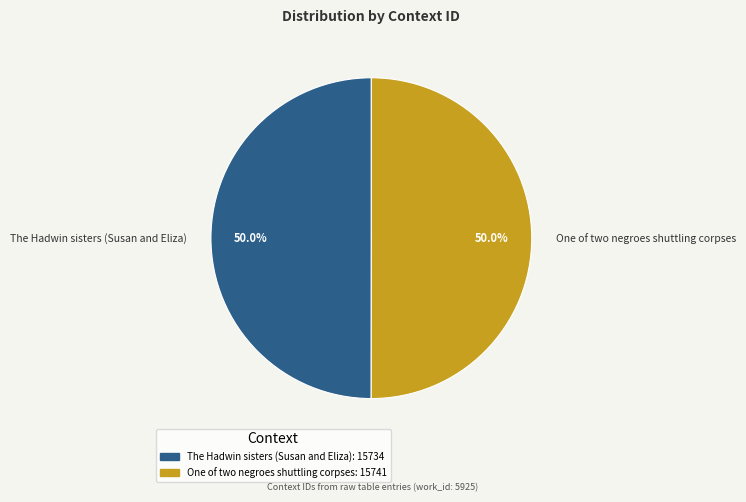

Approximately how many times larger is the value at The Hadwin sisters (Susan and Eliza) compared to One of two negroes shuttling corpses?

1.0